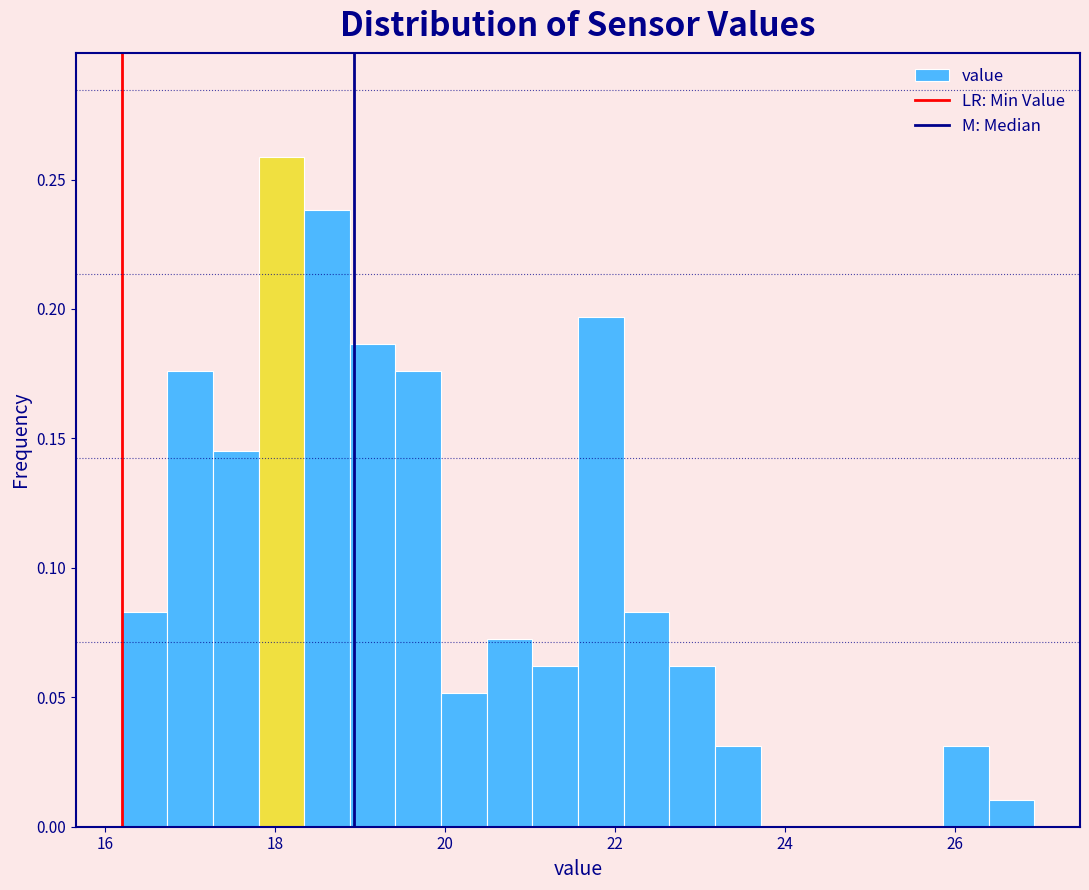

Read against the x-axis, roughly where is the centre of the tallest bar?

18.0